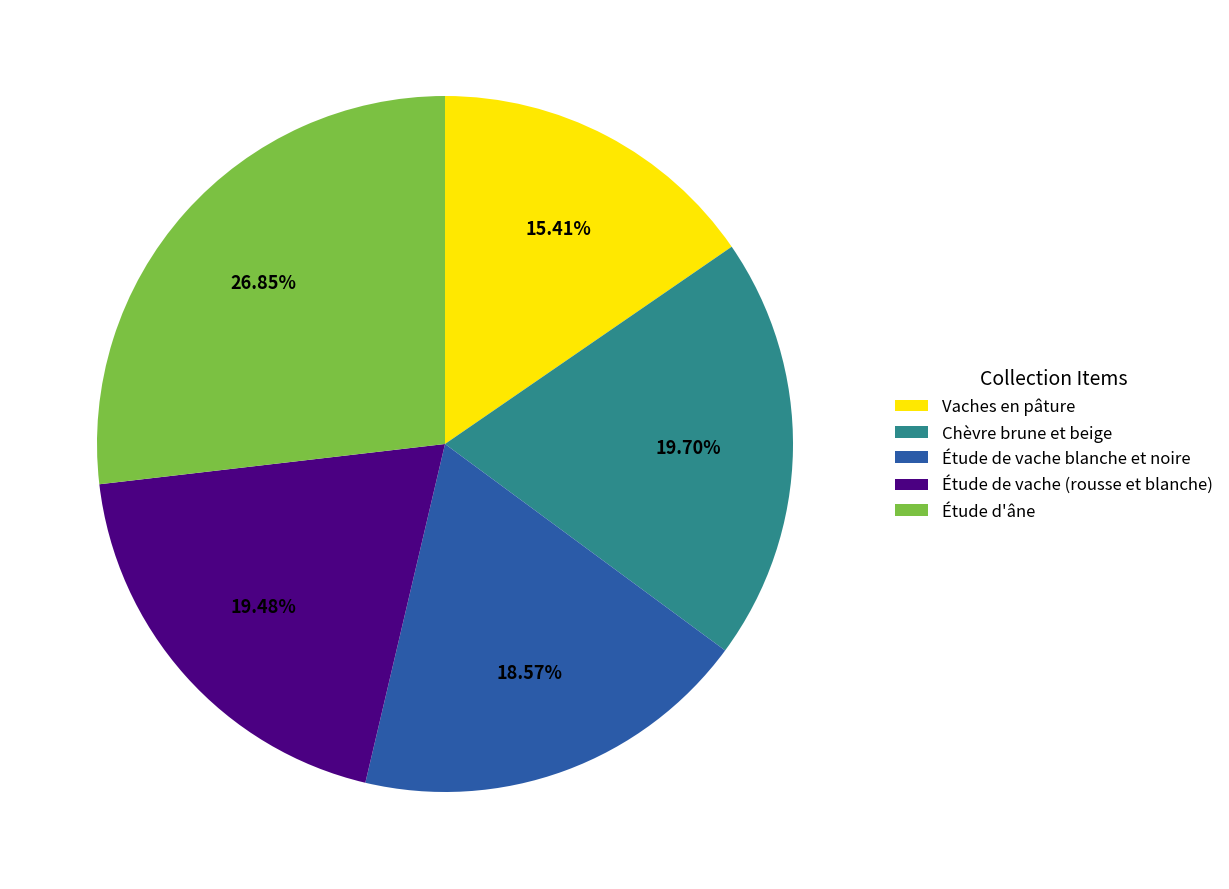

To the nearest percent, what is the average slice percentage?

20%